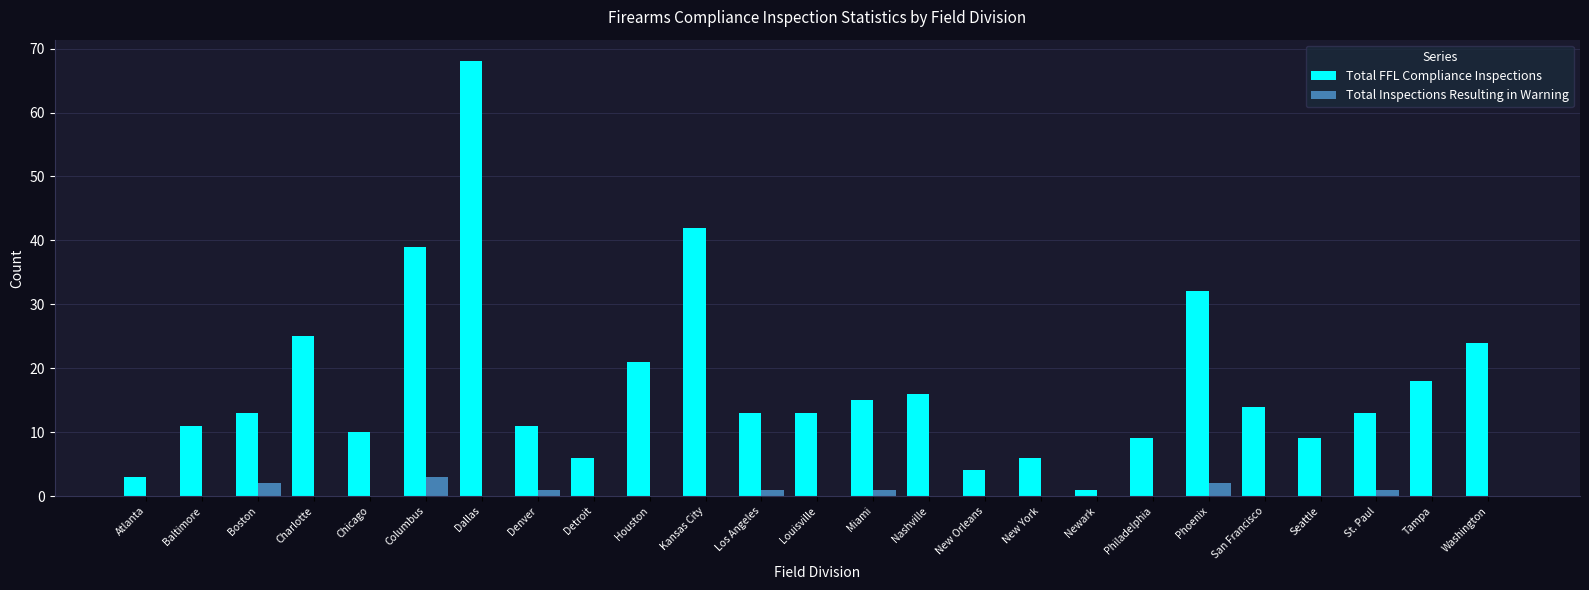

Does the chart contain stacked bars?

No